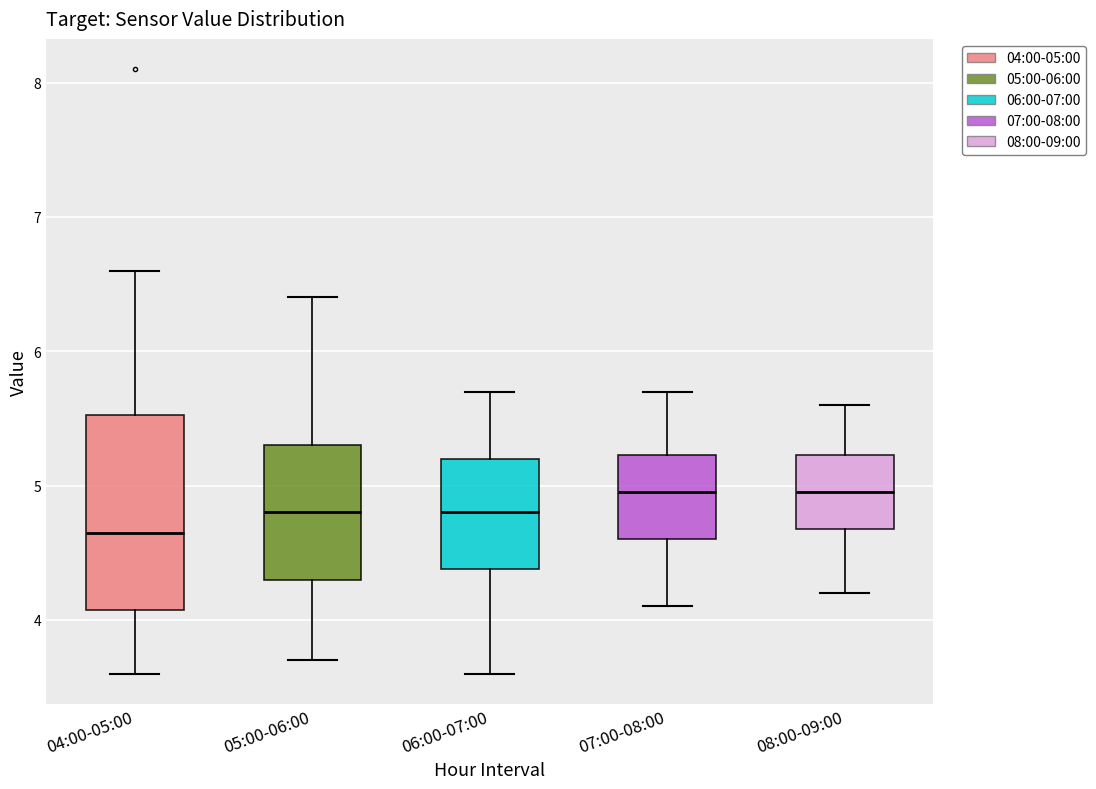

Where is the lower edge of the box for 07:00-08:00 on the y-axis? The values are not printed on the chart, so give them approximately, as read against the axis.

4.6